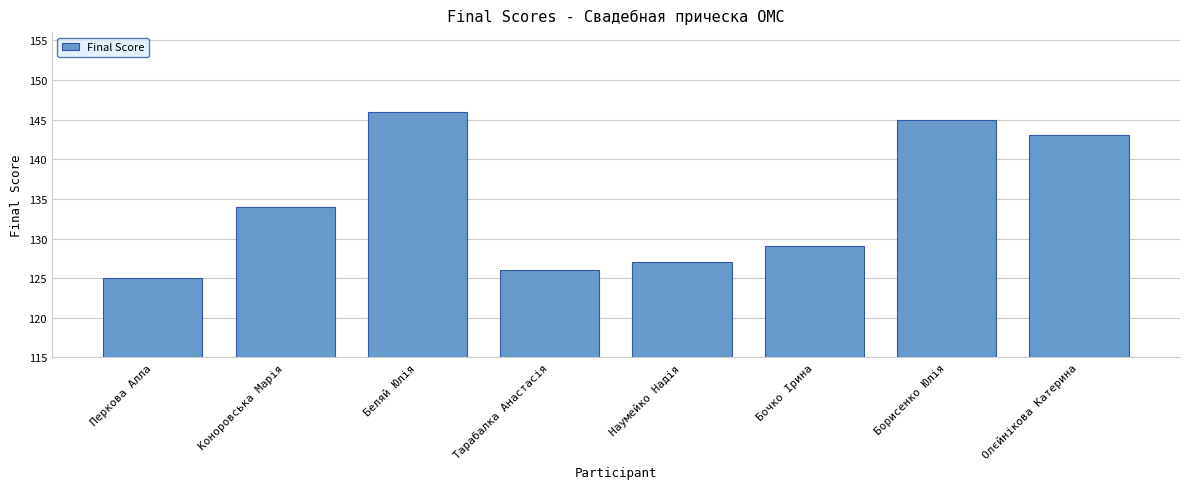

Reading left to right, extract all data points from this chart.

Перкова Алла=125	Коноровська Марія=134	Беляй Юлія=146	Тарабалка Анастасія=126	Наумейко Надія=127	Бочко Ірина=129	Борисенко Юлія=145	Олєйнікова Катерина=143